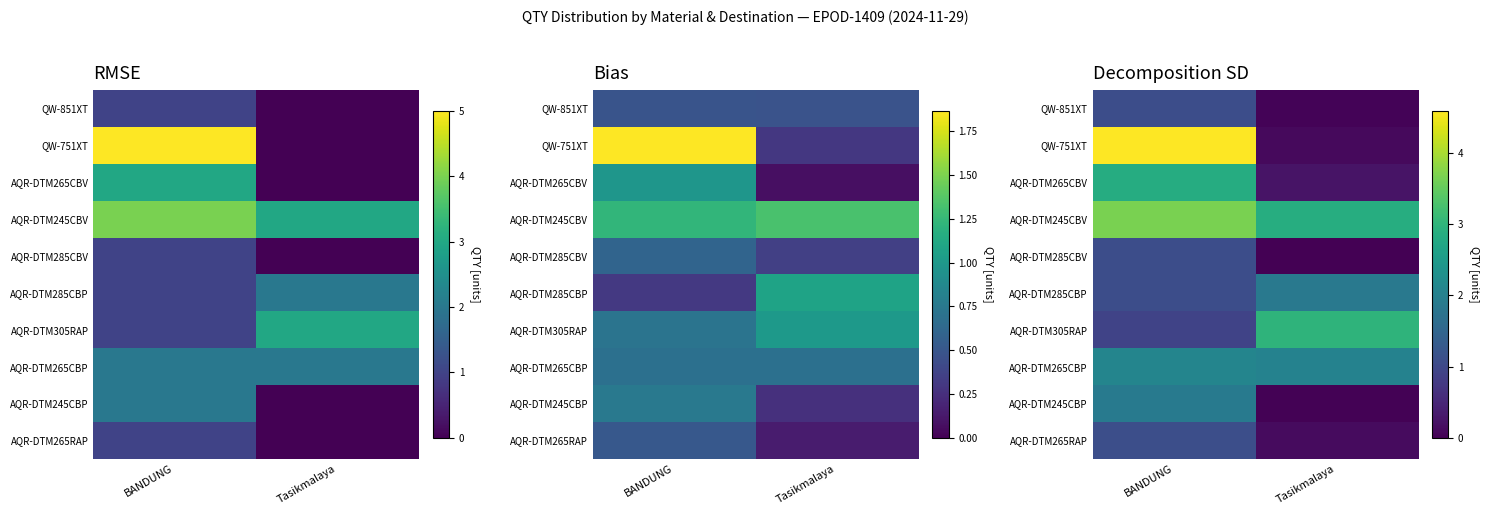

What is the difference between the maximum and minimum values in the AQR-DTM285CBV series?

1.1